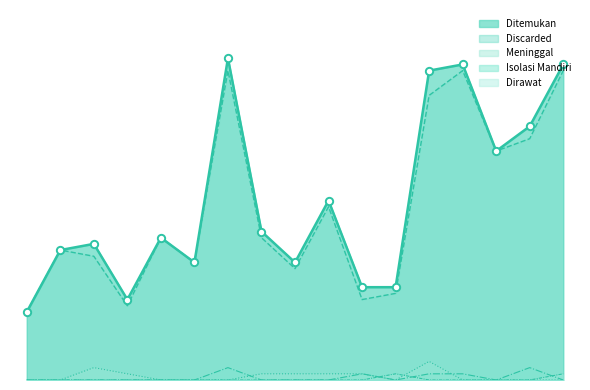

Is the value of Discarded at Jurangombo Selatan greater than the value of Dirawat at Kemirirejo?

Yes